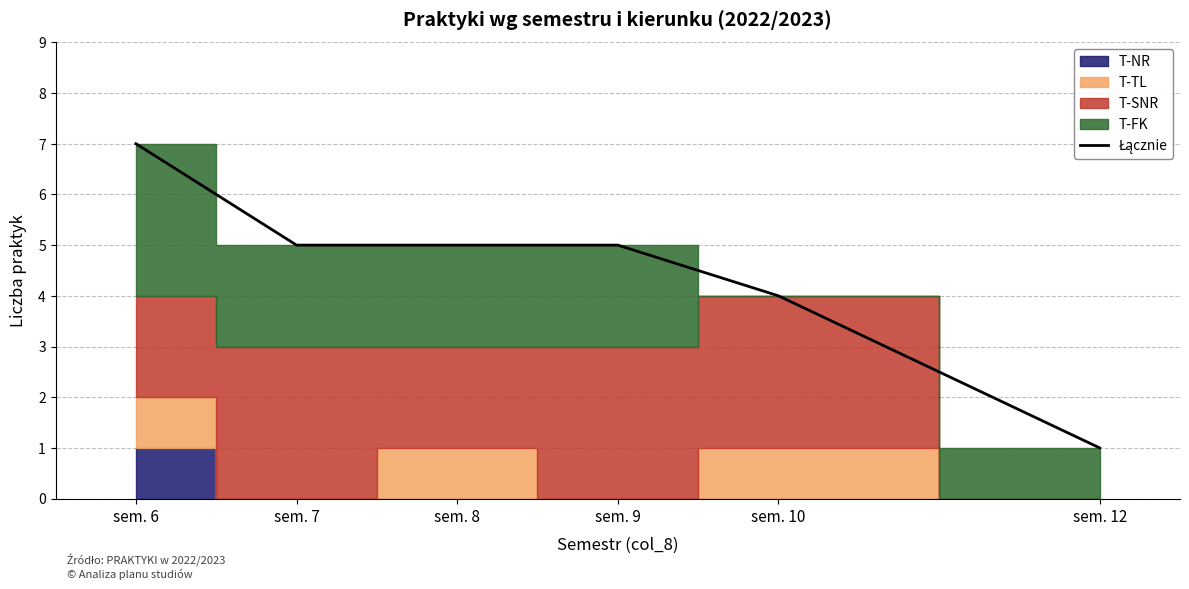

The value at sem. 9 is 7. True or false?

False